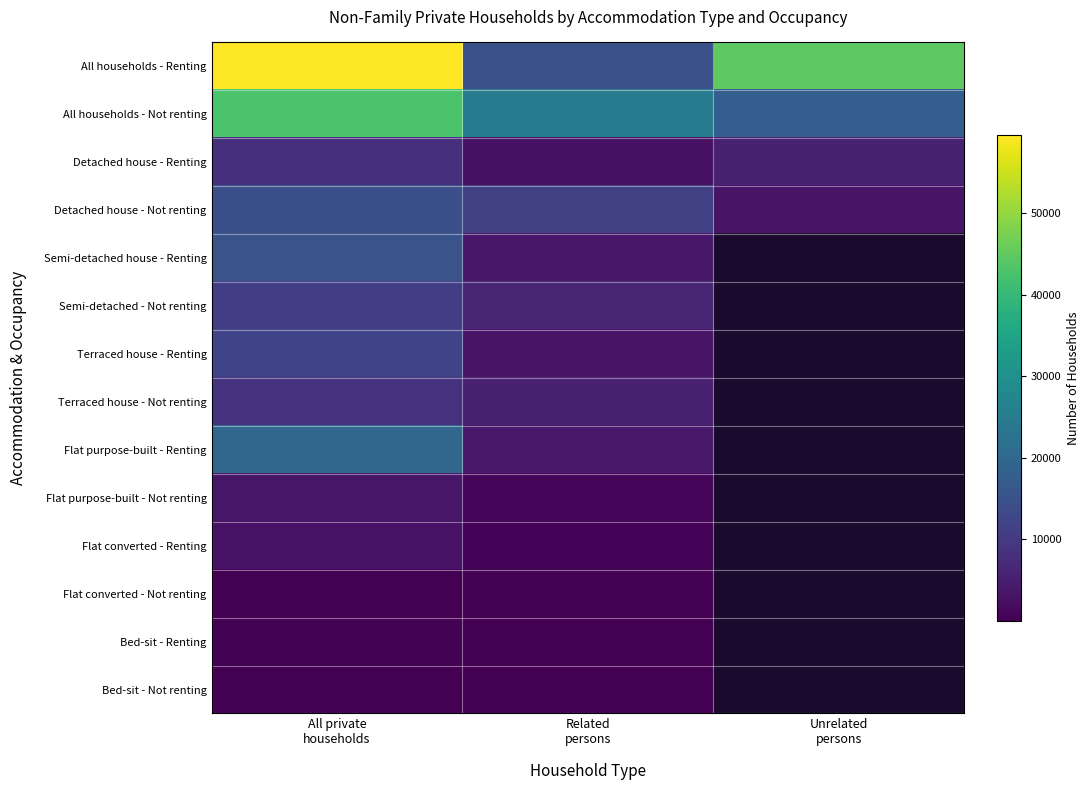

What is the lowest value of the Detached house - Not renting series?

3095.0